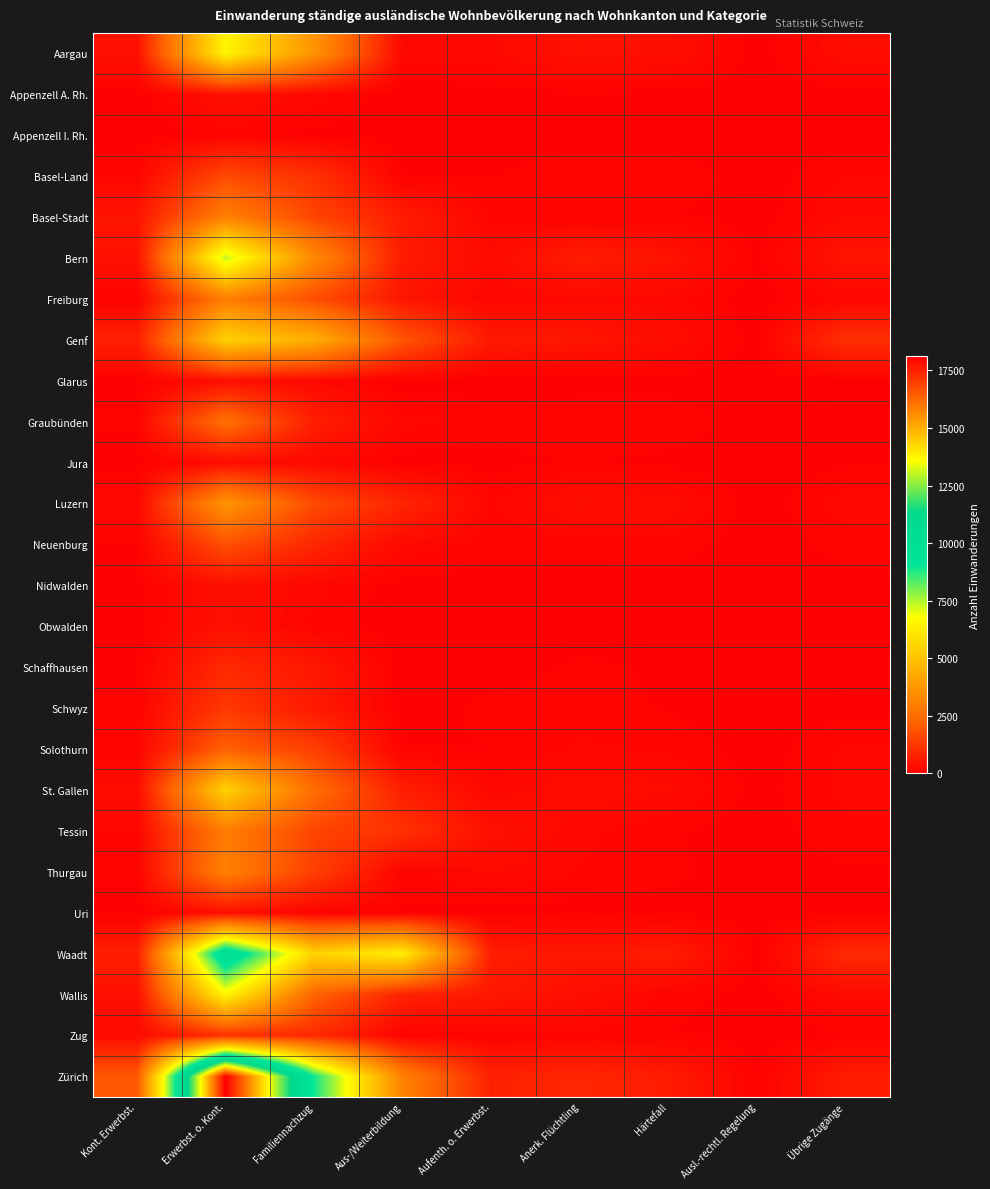

Reading left to right, what are all the values shown in this chart?

Aargau: Kont. Erwerbst.=382	Erwerbst. o. Kont.=6503	Familiennachzug=3605	Aus-/Weiterbildung=176	Aufenth. o. Erwerbst.=200	Anerk. Flüchtling=394	Härtefall=328	Ausl.-rechtl. Regelung=21	Übrige Zugänge=286
Appenzell A. Rh.: Kont. Erwerbst.=15	Erwerbst. o. Kont.=375	Familiennachzug=182	Aus-/Weiterbildung=3	Aufenth. o. Erwerbst.=15	Anerk. Flüchtling=46	Härtefall=26	Ausl.-rechtl. Regelung=1	Übrige Zugänge=15
Appenzell I. Rh.: Kont. Erwerbst.=1	Erwerbst. o. Kont.=79	Familiennachzug=36	Aus-/Weiterbildung=2	Aufenth. o. Erwerbst.=3	Anerk. Flüchtling=13	Härtefall=1	Ausl.-rechtl. Regelung=0	Übrige Zugänge=9
Basel-Land: Kont. Erwerbst.=146	Erwerbst. o. Kont.=1649	Familiennachzug=1092	Aus-/Weiterbildung=59	Aufenth. o. Erwerbst.=62	Anerk. Flüchtling=143	Härtefall=138	Ausl.-rechtl. Regelung=8	Übrige Zugänge=148
Basel-Stadt: Kont. Erwerbst.=467	Erwerbst. o. Kont.=3056	Familiennachzug=1557	Aus-/Weiterbildung=641	Aufenth. o. Erwerbst.=120	Anerk. Flüchtling=95	Härtefall=68	Ausl.-rechtl. Regelung=13	Übrige Zugänge=214
Bern: Kont. Erwerbst.=406	Erwerbst. o. Kont.=7363	Familiennachzug=3312	Aus-/Weiterbildung=597	Aufenth. o. Erwerbst.=258	Anerk. Flüchtling=654	Härtefall=457	Ausl.-rechtl. Regelung=46	Übrige Zugänge=475
Freiburg: Kont. Erwerbst.=67	Erwerbst. o. Kont.=2978	Familiennachzug=1728	Aus-/Weiterbildung=491	Aufenth. o. Erwerbst.=138	Anerk. Flüchtling=195	Härtefall=181	Ausl.-rechtl. Regelung=4	Übrige Zugänge=141
Genf: Kont. Erwerbst.=734	Erwerbst. o. Kont.=5468	Familiennachzug=4422	Aus-/Weiterbildung=1899	Aufenth. o. Erwerbst.=579	Anerk. Flüchtling=520	Härtefall=292	Ausl.-rechtl. Regelung=21	Übrige Zugänge=1068
Glarus: Kont. Erwerbst.=20	Erwerbst. o. Kont.=333	Familiennachzug=200	Aus-/Weiterbildung=6	Aufenth. o. Erwerbst.=19	Anerk. Flüchtling=18	Härtefall=20	Ausl.-rechtl. Regelung=2	Übrige Zugänge=19
Graubünden: Kont. Erwerbst.=91	Erwerbst. o. Kont.=2590	Familiennachzug=692	Aus-/Weiterbildung=166	Aufenth. o. Erwerbst.=122	Anerk. Flüchtling=133	Härtefall=139	Ausl.-rechtl. Regelung=3	Übrige Zugänge=65
Jura: Kont. Erwerbst.=12	Erwerbst. o. Kont.=281	Familiennachzug=215	Aus-/Weiterbildung=26	Aufenth. o. Erwerbst.=20	Anerk. Flüchtling=80	Härtefall=31	Ausl.-rechtl. Regelung=1	Übrige Zugänge=48
Luzern: Kont. Erwerbst.=197	Erwerbst. o. Kont.=3663	Familiennachzug=1673	Aus-/Weiterbildung=854	Aufenth. o. Erwerbst.=133	Anerk. Flüchtling=334	Härtefall=279	Ausl.-rechtl. Regelung=9	Übrige Zugänge=184
Neuenburg: Kont. Erwerbst.=70	Erwerbst. o. Kont.=1787	Familiennachzug=874	Aus-/Weiterbildung=204	Aufenth. o. Erwerbst.=87	Anerk. Flüchtling=84	Härtefall=120	Ausl.-rechtl. Regelung=2	Übrige Zugänge=108
Nidwalden: Kont. Erwerbst.=42	Erwerbst. o. Kont.=347	Familiennachzug=172	Aus-/Weiterbildung=23	Aufenth. o. Erwerbst.=25	Anerk. Flüchtling=39	Härtefall=18	Ausl.-rechtl. Regelung=5	Übrige Zugänge=19
Obwalden: Kont. Erwerbst.=26	Erwerbst. o. Kont.=379	Familiennachzug=113	Aus-/Weiterbildung=3	Aufenth. o. Erwerbst.=22	Anerk. Flüchtling=4	Härtefall=8	Ausl.-rechtl. Regelung=2	Übrige Zugänge=8
Schaffhausen: Kont. Erwerbst.=37	Erwerbst. o. Kont.=930	Familiennachzug=547	Aus-/Weiterbildung=11	Aufenth. o. Erwerbst.=17	Anerk. Flüchtling=85	Härtefall=56	Ausl.-rechtl. Regelung=8	Übrige Zugänge=51
Schwyz: Kont. Erwerbst.=92	Erwerbst. o. Kont.=1253	Familiennachzug=587	Aus-/Weiterbildung=14	Aufenth. o. Erwerbst.=95	Anerk. Flüchtling=117	Härtefall=59	Ausl.-rechtl. Regelung=10	Übrige Zugänge=28
Solothurn: Kont. Erwerbst.=110	Erwerbst. o. Kont.=2160	Familiennachzug=1382	Aus-/Weiterbildung=67	Aufenth. o. Erwerbst.=67	Anerk. Flüchtling=154	Härtefall=130	Ausl.-rechtl. Regelung=15	Übrige Zugänge=156
St. Gallen: Kont. Erwerbst.=260	Erwerbst. o. Kont.=5453	Familiennachzug=2509	Aus-/Weiterbildung=691	Aufenth. o. Erwerbst.=176	Anerk. Flüchtling=283	Härtefall=237	Ausl.-rechtl. Regelung=32	Übrige Zugänge=163
Tessin: Kont. Erwerbst.=135	Erwerbst. o. Kont.=2951	Familiennachzug=1530	Aus-/Weiterbildung=1094	Aufenth. o. Erwerbst.=383	Anerk. Flüchtling=163	Härtefall=78	Ausl.-rechtl. Regelung=16	Übrige Zugänge=128
Thurgau: Kont. Erwerbst.=84	Erwerbst. o. Kont.=3055	Familiennachzug=1425	Aus-/Weiterbildung=117	Aufenth. o. Erwerbst.=223	Anerk. Flüchtling=138	Härtefall=93	Ausl.-rechtl. Regelung=6	Übrige Zugänge=52
Uri: Kont. Erwerbst.=25	Erwerbst. o. Kont.=340	Familiennachzug=105	Aus-/Weiterbildung=48	Aufenth. o. Erwerbst.=23	Anerk. Flüchtling=20	Härtefall=29	Ausl.-rechtl. Regelung=2	Übrige Zugänge=9
Waadt: Kont. Erwerbst.=700	Erwerbst. o. Kont.=10272	Familiennachzug=5514	Aus-/Weiterbildung=6334	Aufenth. o. Erwerbst.=674	Anerk. Flüchtling=520	Härtefall=667	Ausl.-rechtl. Regelung=30	Übrige Zugänge=942
Wallis: Kont. Erwerbst.=354	Erwerbst. o. Kont.=6534	Familiennachzug=2248	Aus-/Weiterbildung=773	Aufenth. o. Erwerbst.=548	Anerk. Flüchtling=345	Härtefall=117	Ausl.-rechtl. Regelung=13	Übrige Zugänge=243
Zug: Kont. Erwerbst.=248	Erwerbst. o. Kont.=1059	Familiennachzug=913	Aus-/Weiterbildung=55	Aufenth. o. Erwerbst.=91	Anerk. Flüchtling=117	Härtefall=65	Ausl.-rechtl. Regelung=4	Übrige Zugänge=48
Zürich: Kont. Erwerbst.=1950	Erwerbst. o. Kont.=18114	Familiennachzug=8924	Aus-/Weiterbildung=3087	Aufenth. o. Erwerbst.=740	Anerk. Flüchtling=884	Härtefall=634	Ausl.-rechtl. Regelung=60	Übrige Zugänge=637